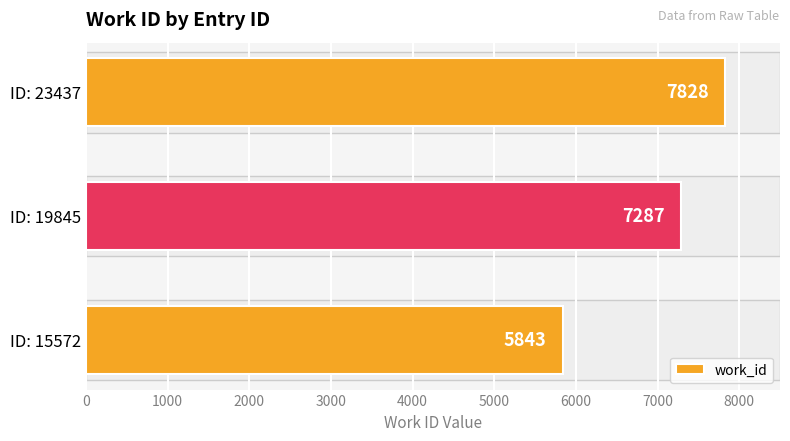

What is the sum of the values at ID: 19845 and ID: 15572?

13130